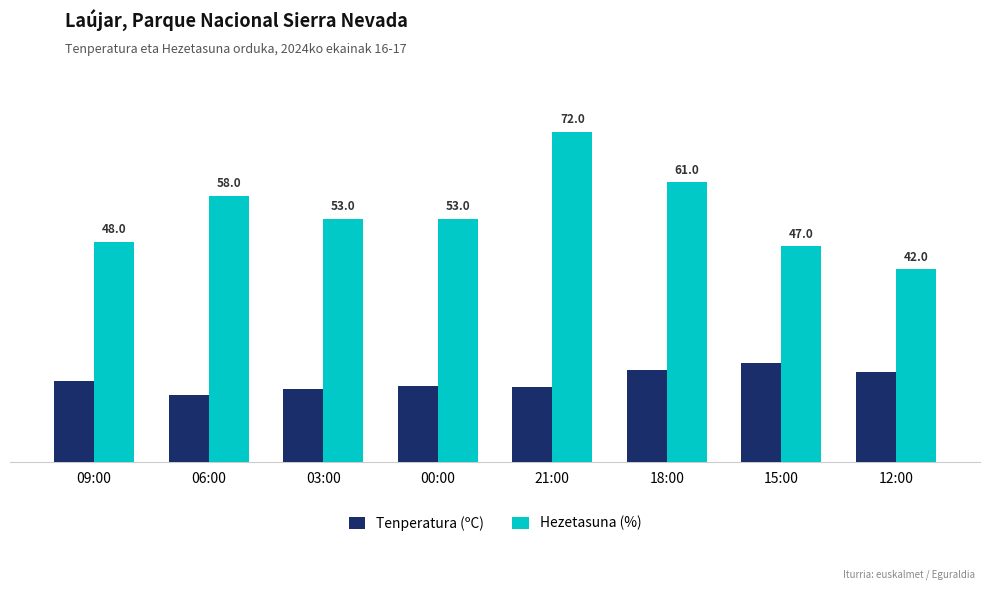

Which label corresponds to the smallest value in the chart?

06:00